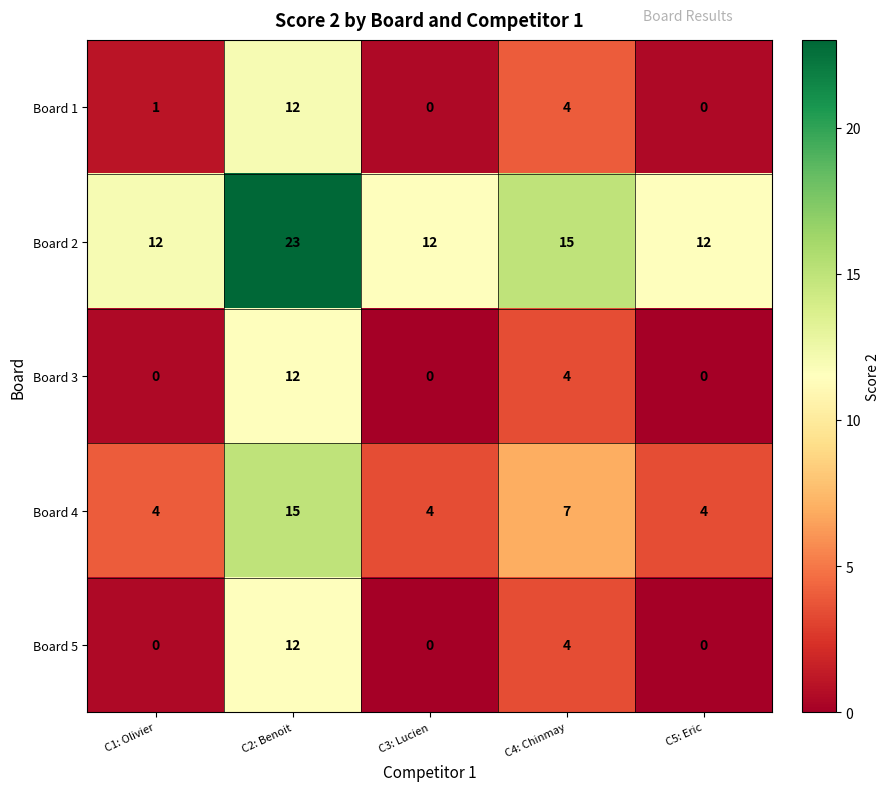

What is the sum of the Board 5 values at C4: Chinmay and C1: Olivier?

4